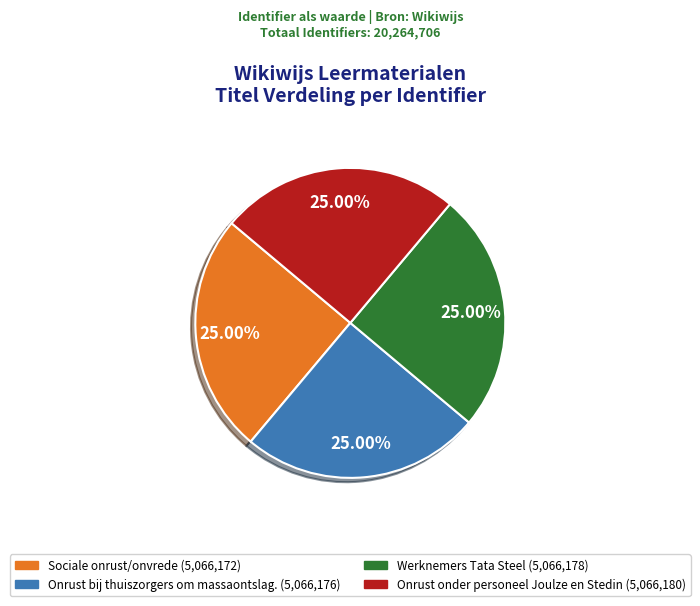

Approximately how many times larger is the value at Onrust bij thuiszorgers om massaontslag. compared to Werknemers Tata Steel?

1.0